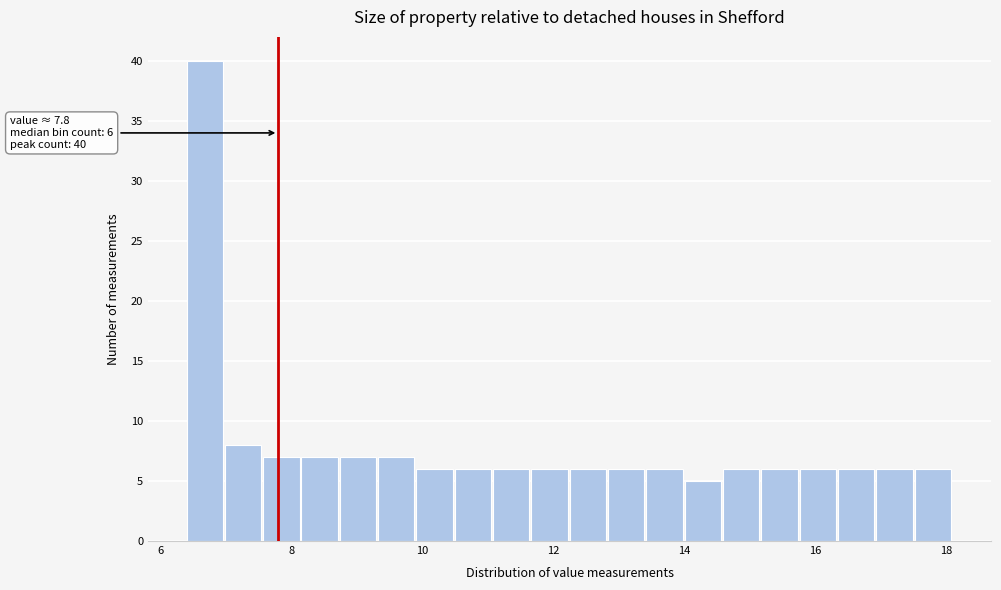

Around what value on the x-axis is the tallest bar? Give the approximate position of its centre, as read against the axis.

6.6